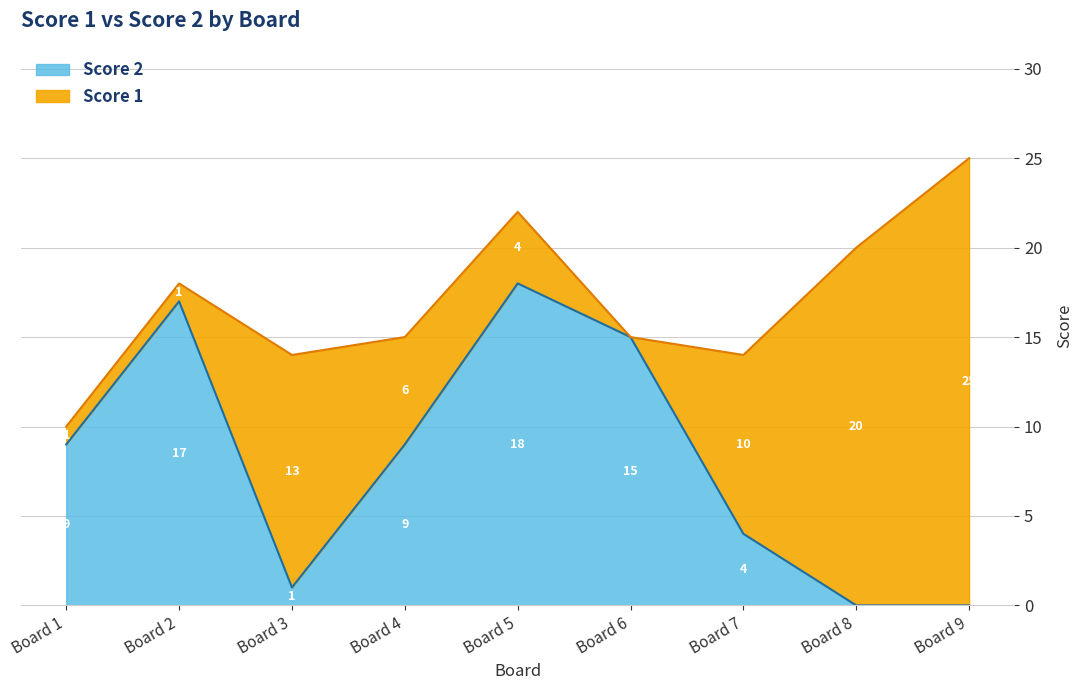

How many interior local peaks (higher than both neighbors) does the data have?

2